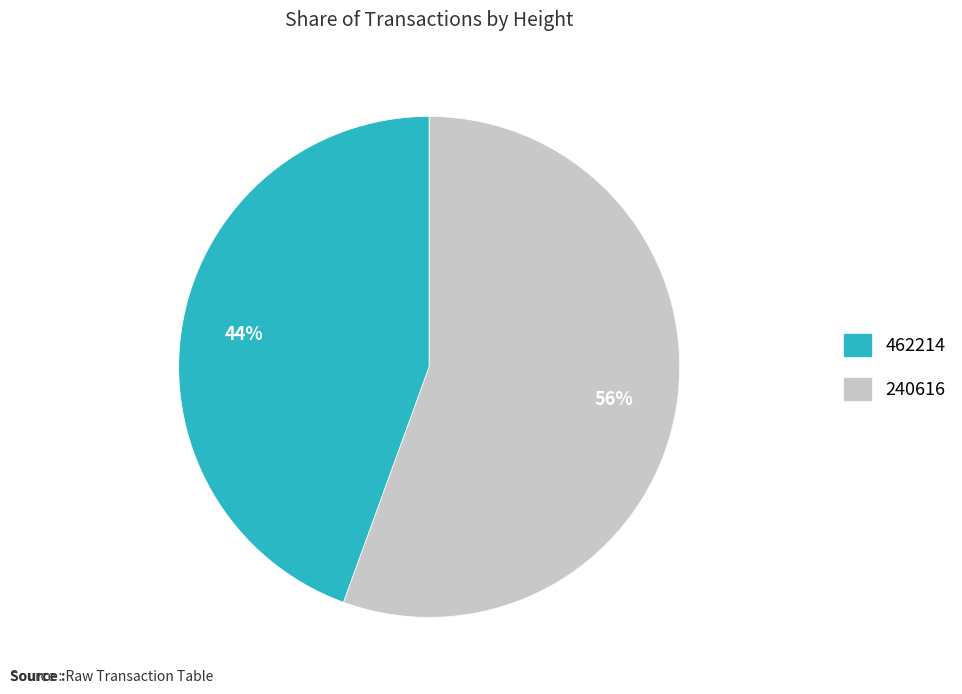

Combined, do 240616 and 462214 account for over 50%?

Yes